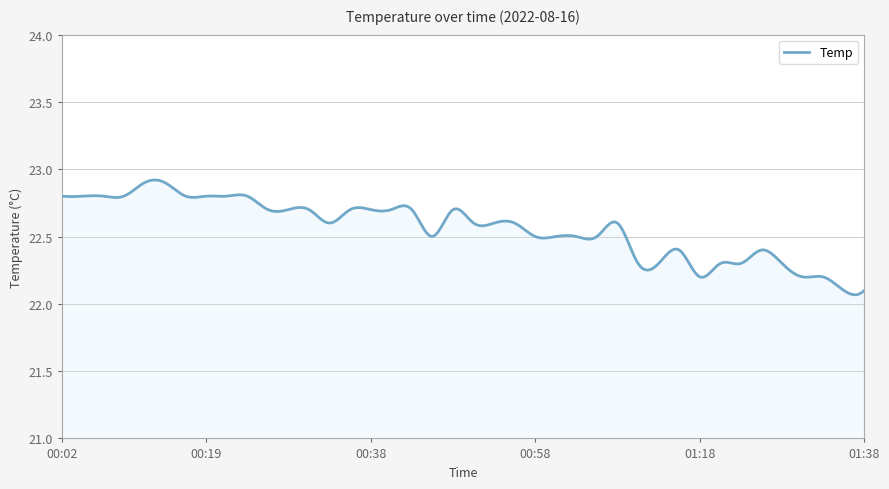

What is the difference between the maximum and minimum values?

0.9